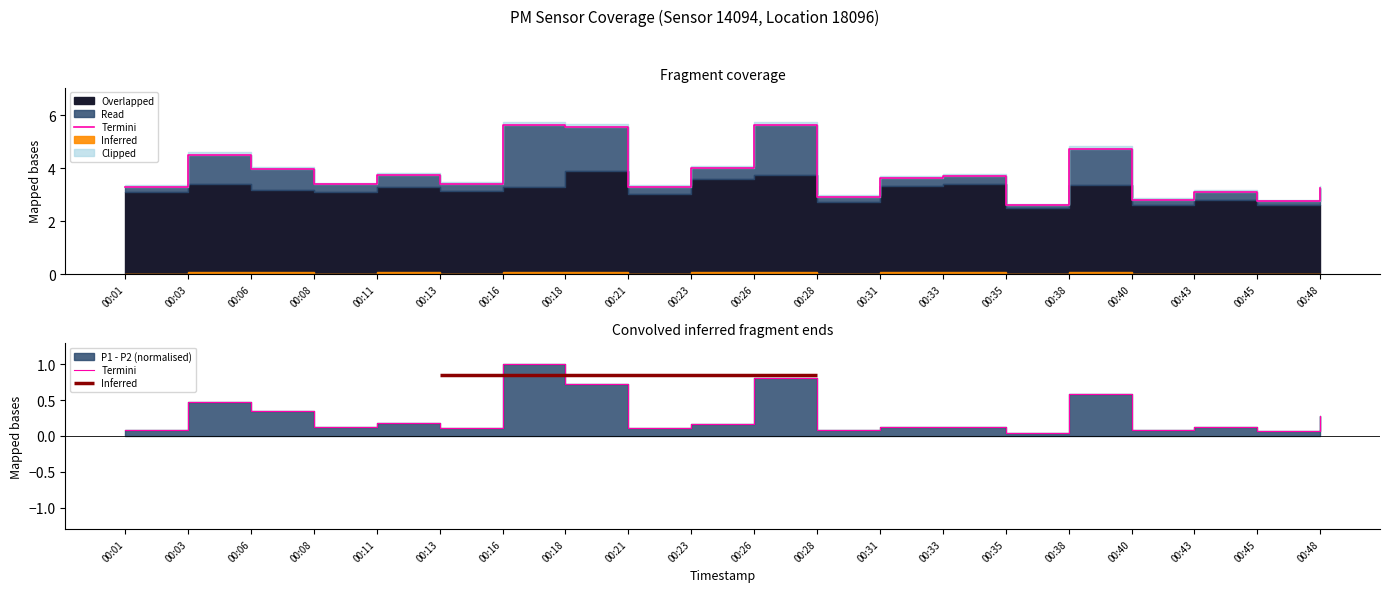

True or false: there are more than 2 points higher than both neighbors.

True